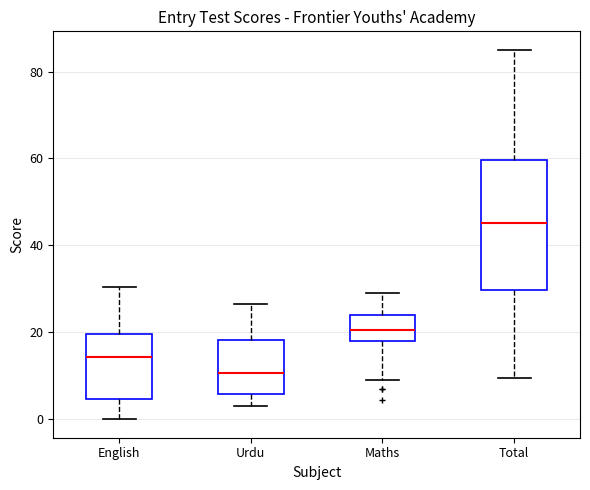

Reading left to right, read every box against the y-axis: the position of its median line, the range the box covers, and the ends of its whiskers. The values are not printed on the chart, so give them approximately, as read against the axis.

English: median 14, box 4 to 20, whiskers 0 to 30
Urdu: median 10, box 6 to 18, whiskers 4 to 26
Maths: median 20, box 18 to 24, whiskers 10 to 30
Total: median 46, box 30 to 60, whiskers 10 to 86